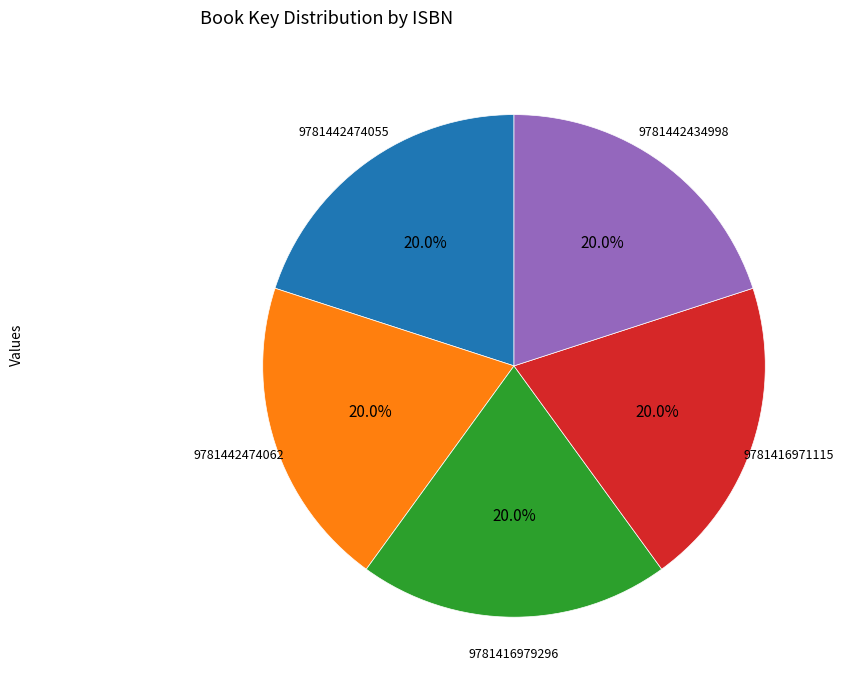

The 9781442434998 slice represents 9% of the pie. True or false?

False